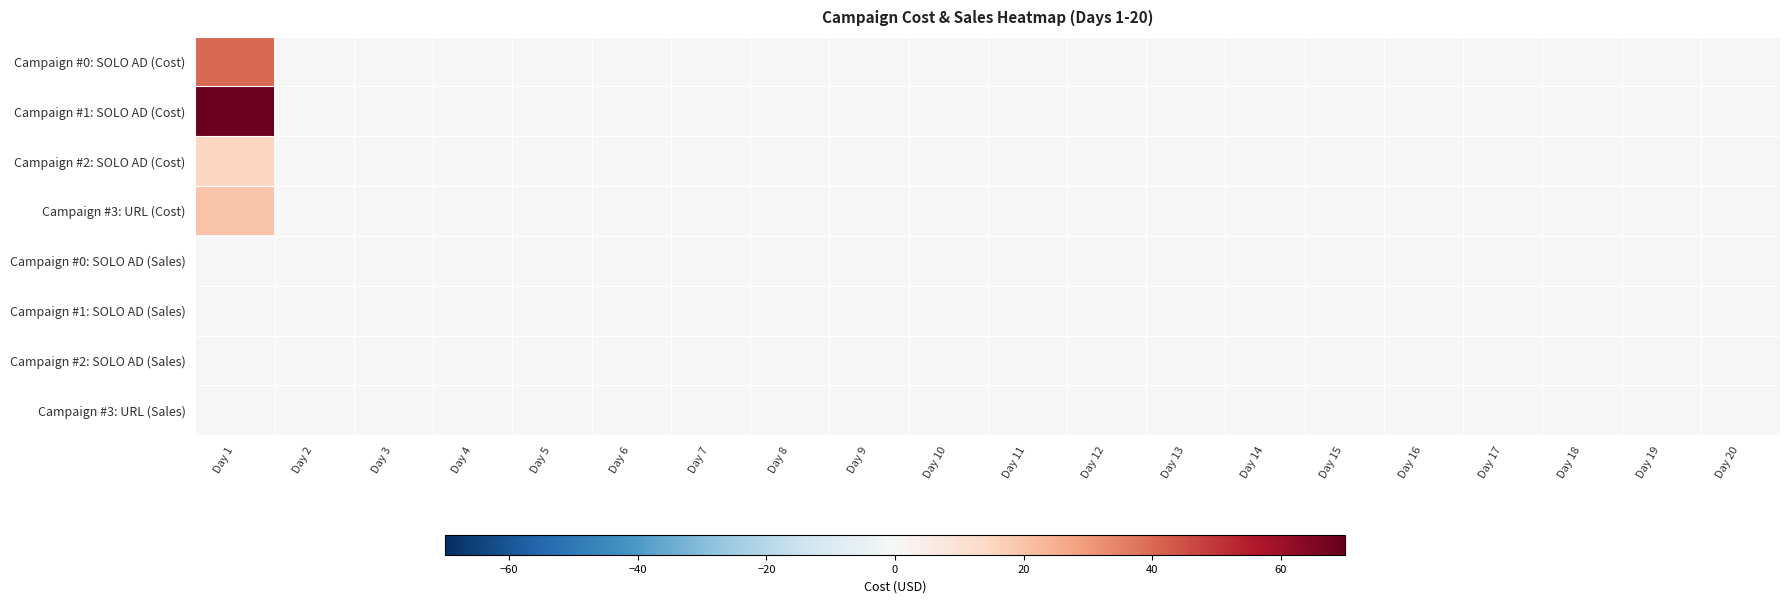

Which has a higher value, Day 4 or Day 7?

Day 4